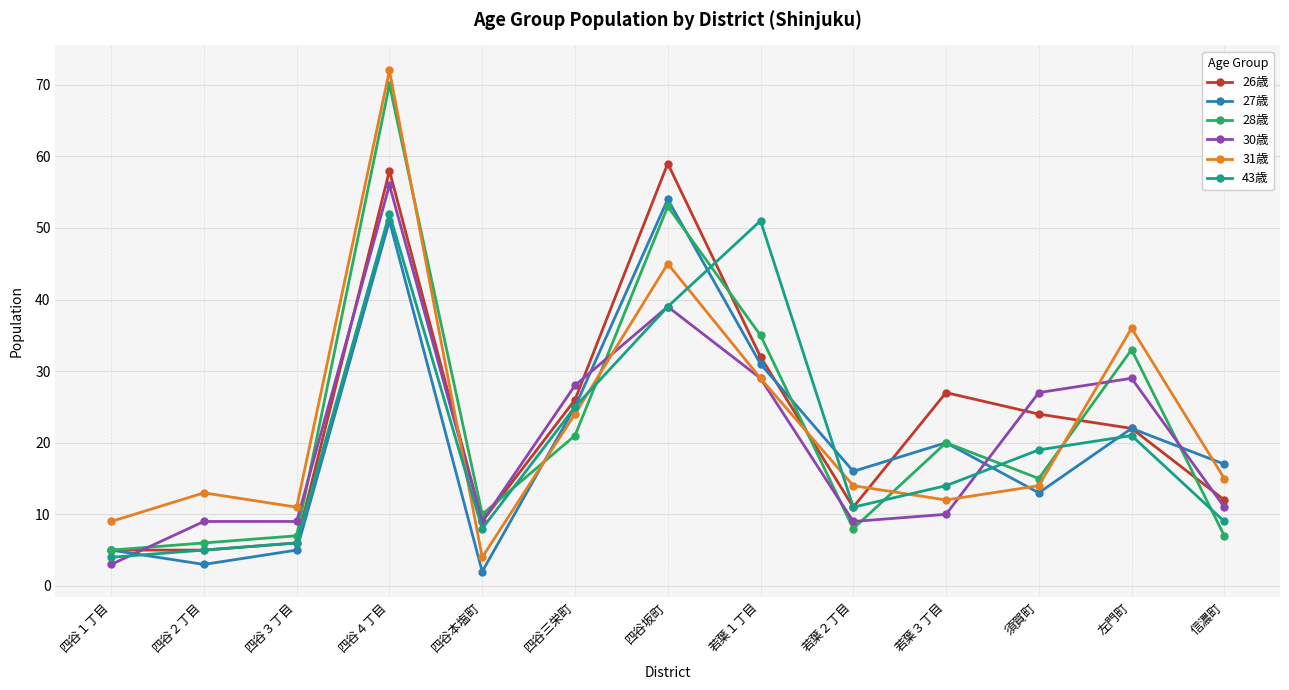

After their last crossing, which series has the higher values: 43歳 or 31歳?

31歳